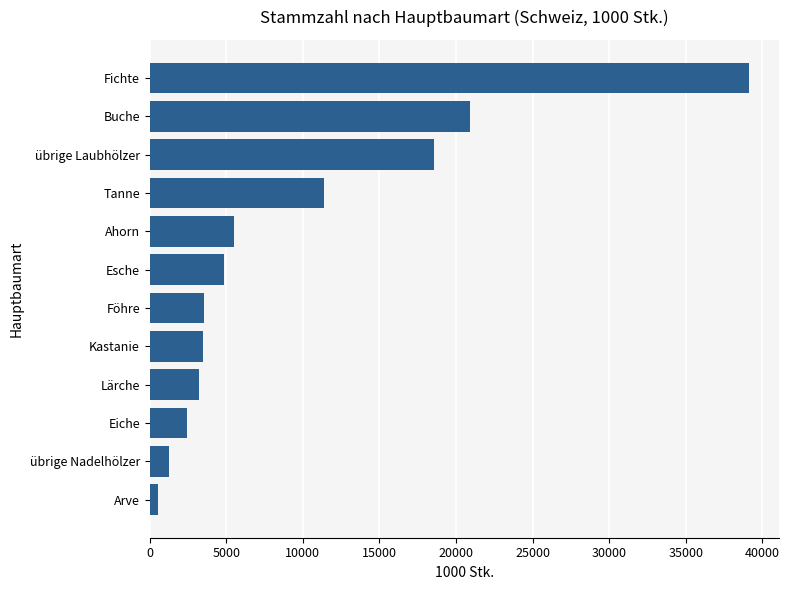

What is the greatest value displayed?

39161